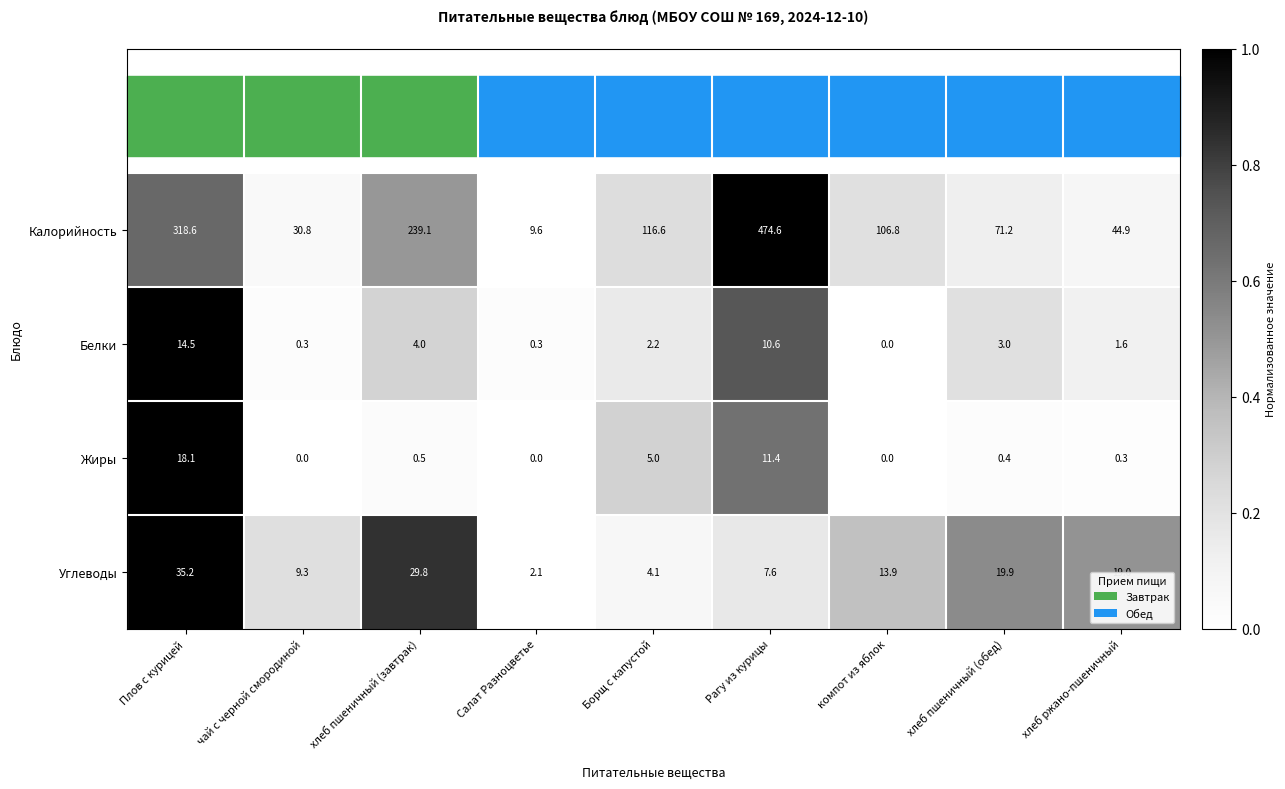

List the series in order of their peak value, lowest first.

Белки, Жиры, Углеводы, Калорийность